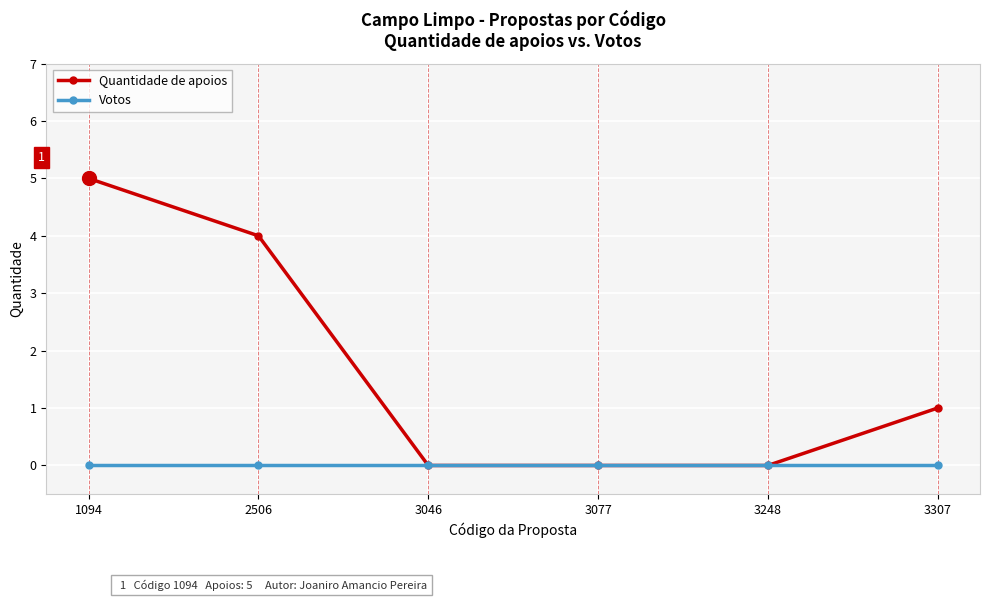

The value of Votos at 3248 is 0. True or false?

True